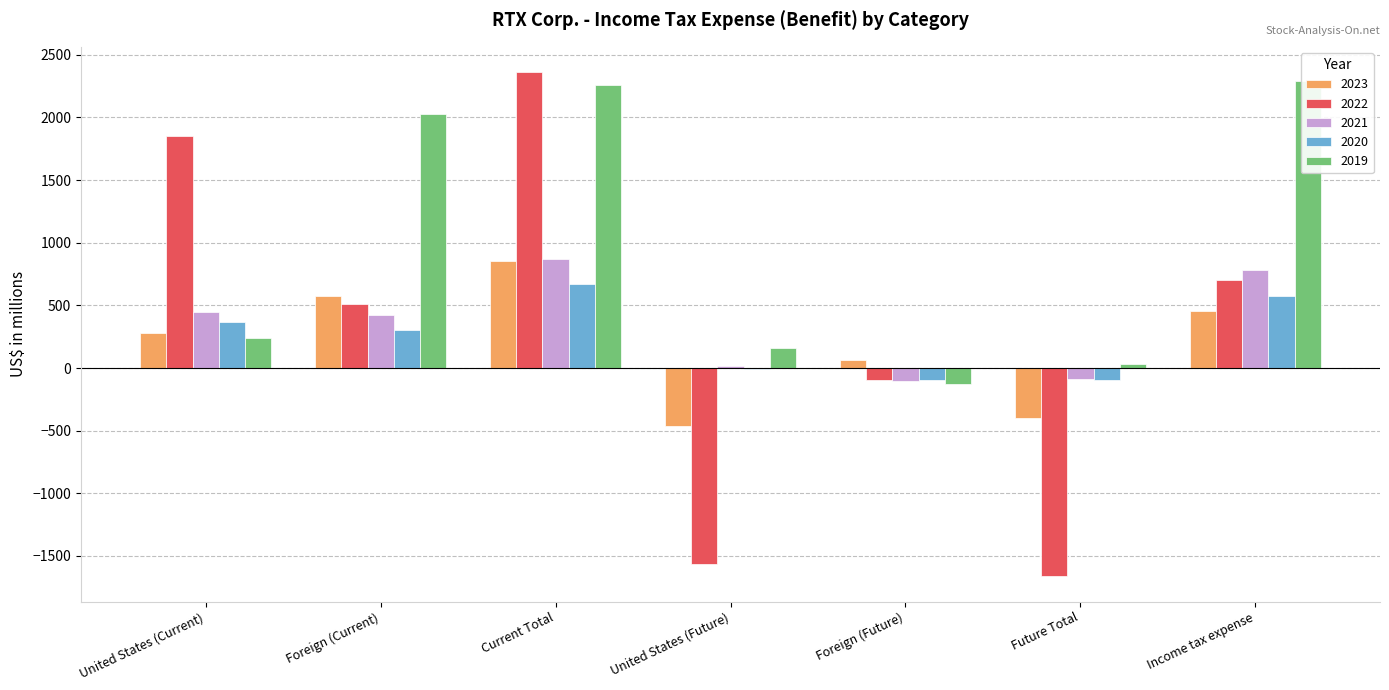

How many data points in 2020 are less than 305?

3